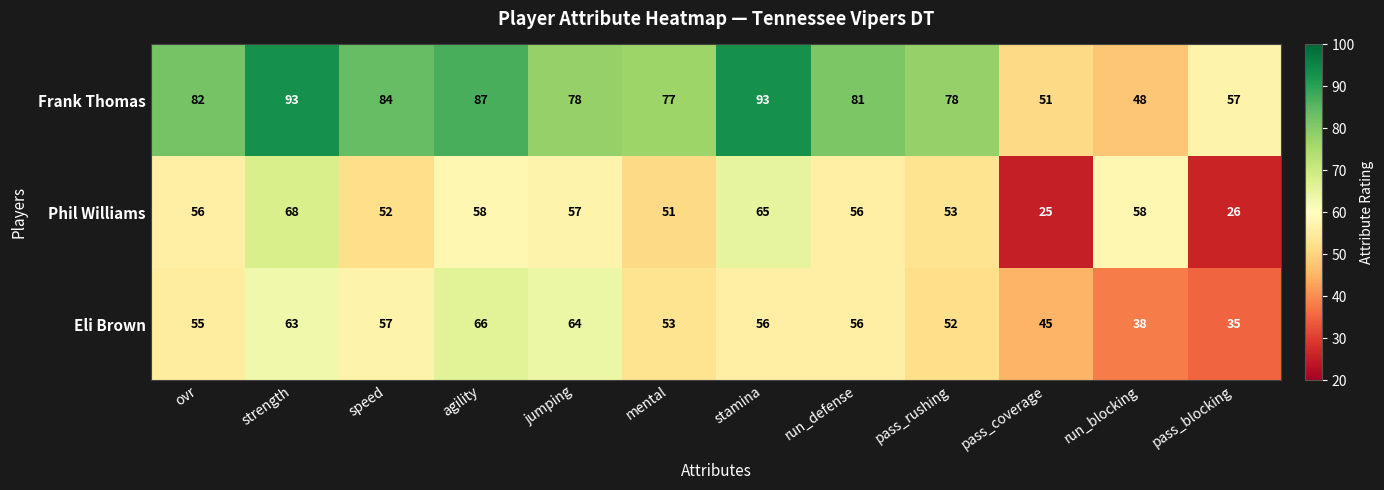

Is it true that Phil Williams equals 56 at run_defense?

True